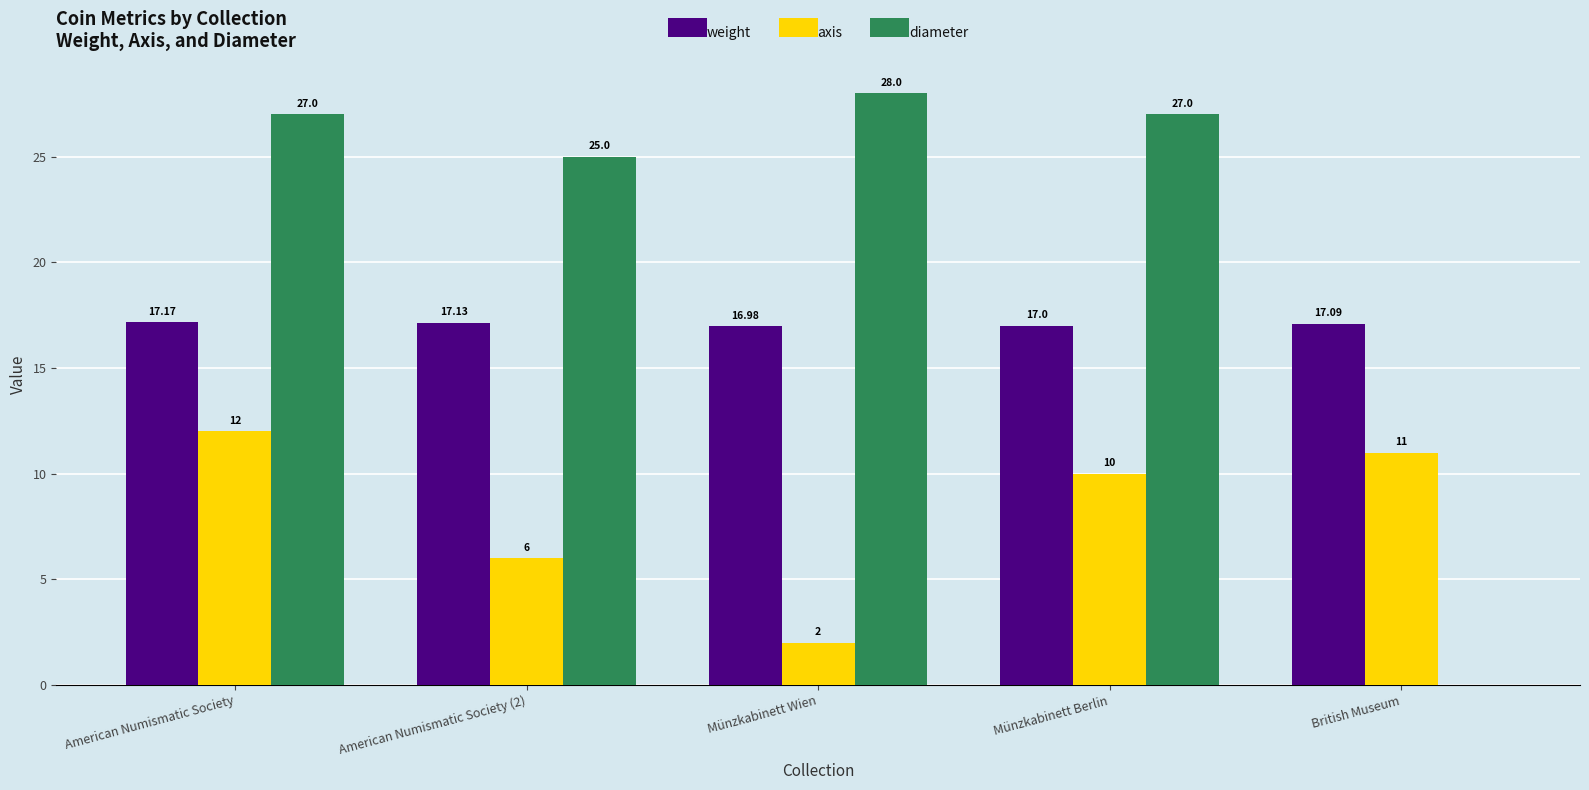

At which category does the chart reach its peak across all series?

Münzkabinett Wien